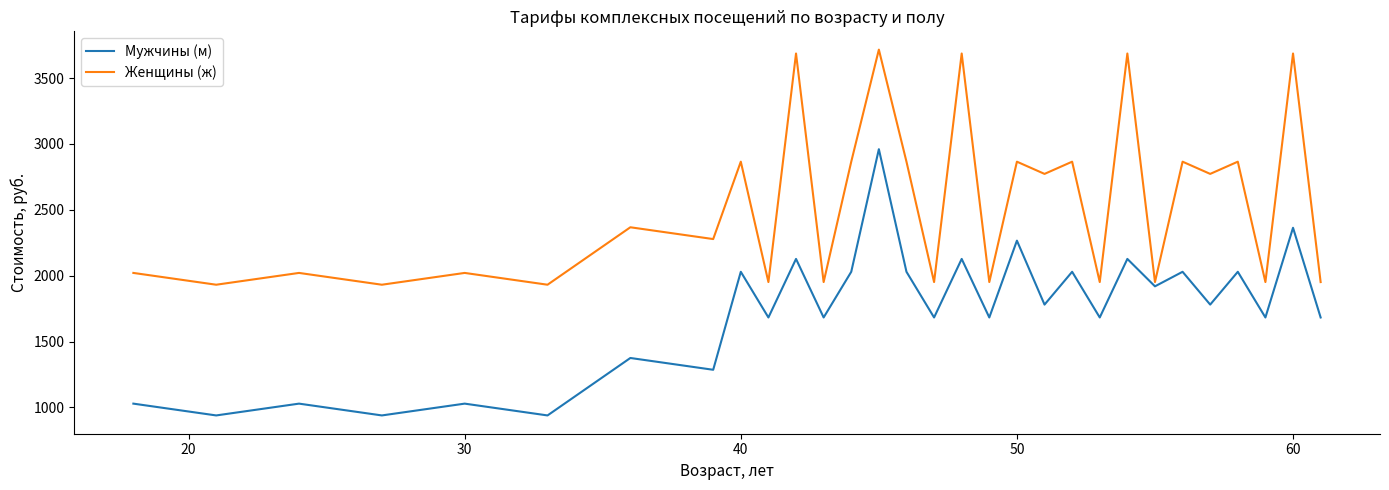

True or false: Женщины (ж) and Мужчины (м) cross at least once.

False